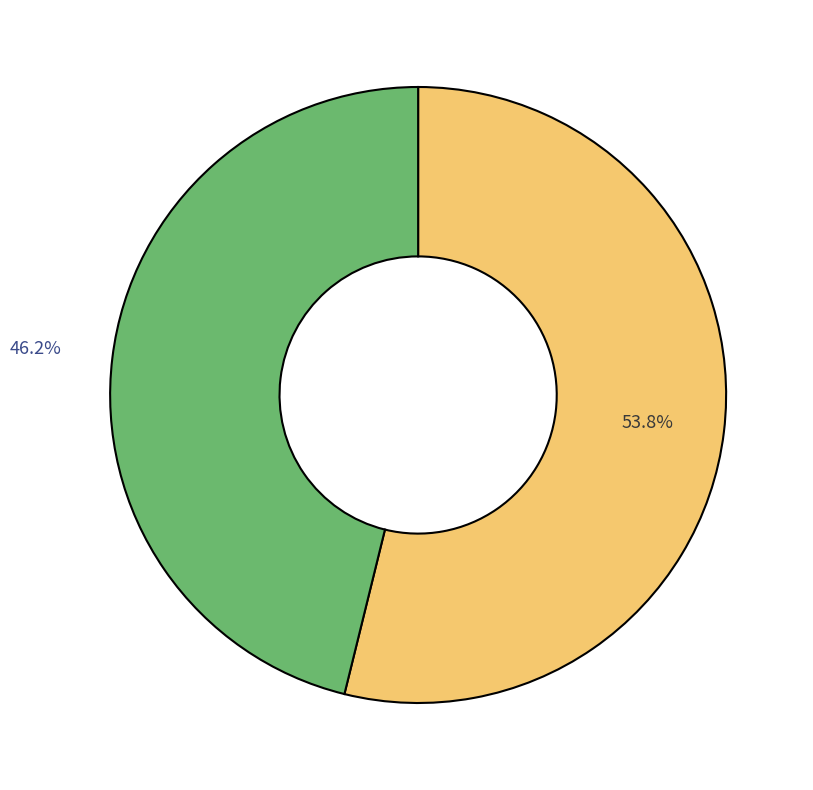

Is there any slice that represents more than half of the pie?

Yes